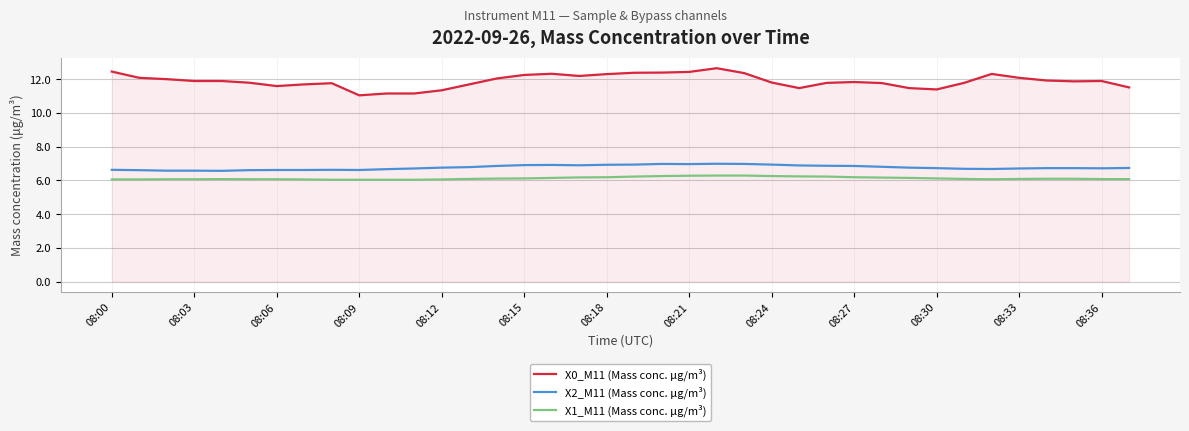

What is the difference between the maximum and minimum values in the X0_M11 (Mass conc. μg/m³) series?

1.6